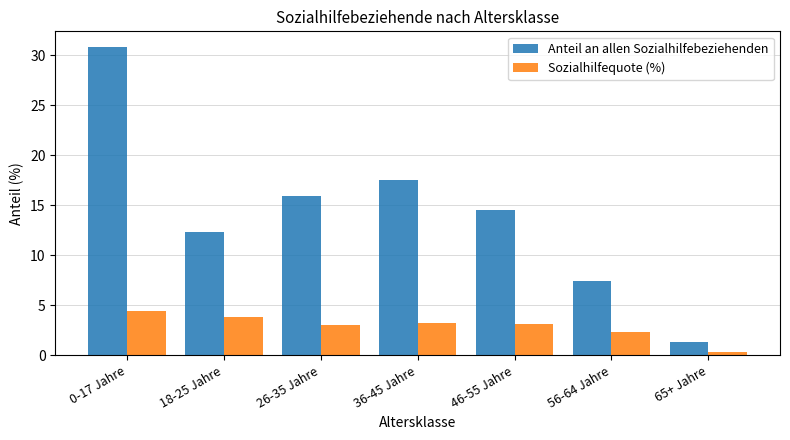

Is it true that Sozialhilfequote (%) equals 5.4 at 36-45 Jahre?

False